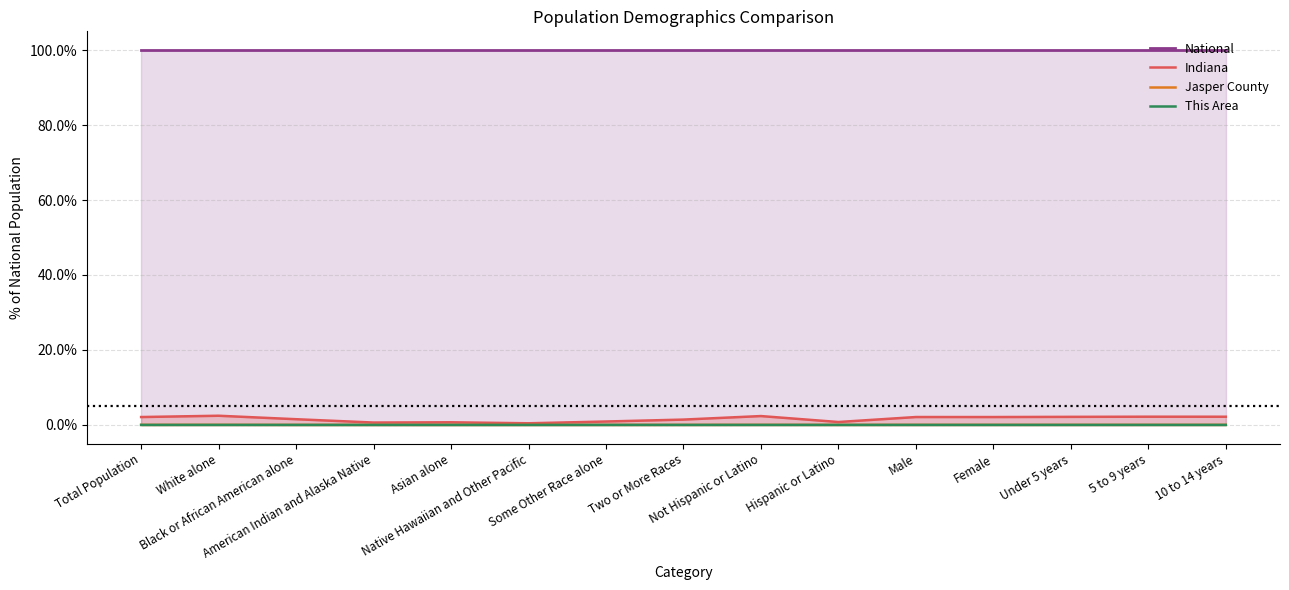

Which category has the lowest value across all series?

American Indian and Alaska Native